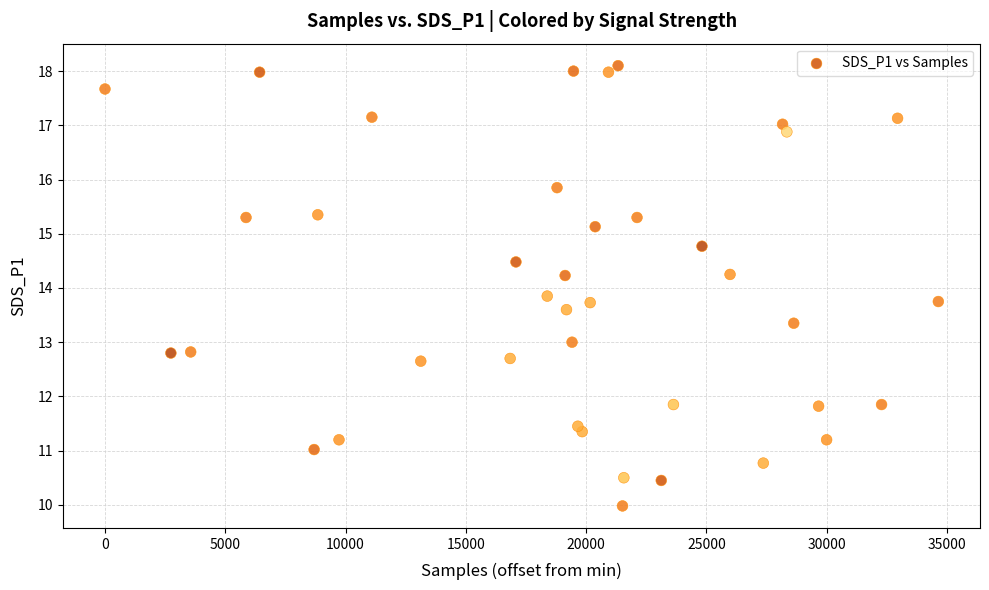

What is the range of X values (max minus min)?

34636.0